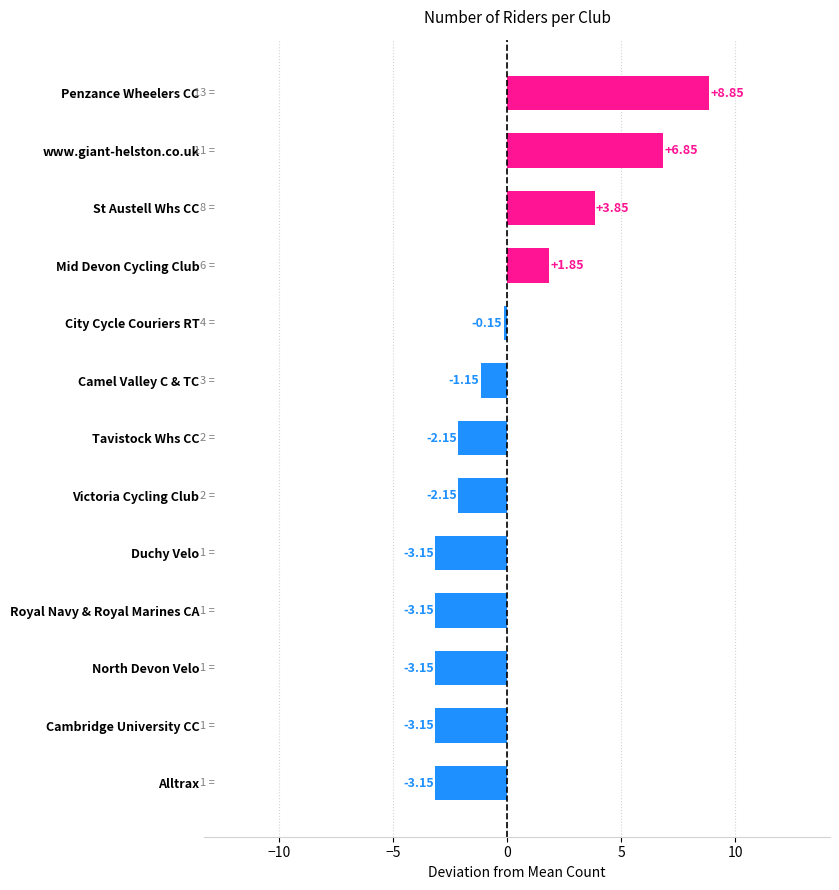

How many data points does each series have?

13